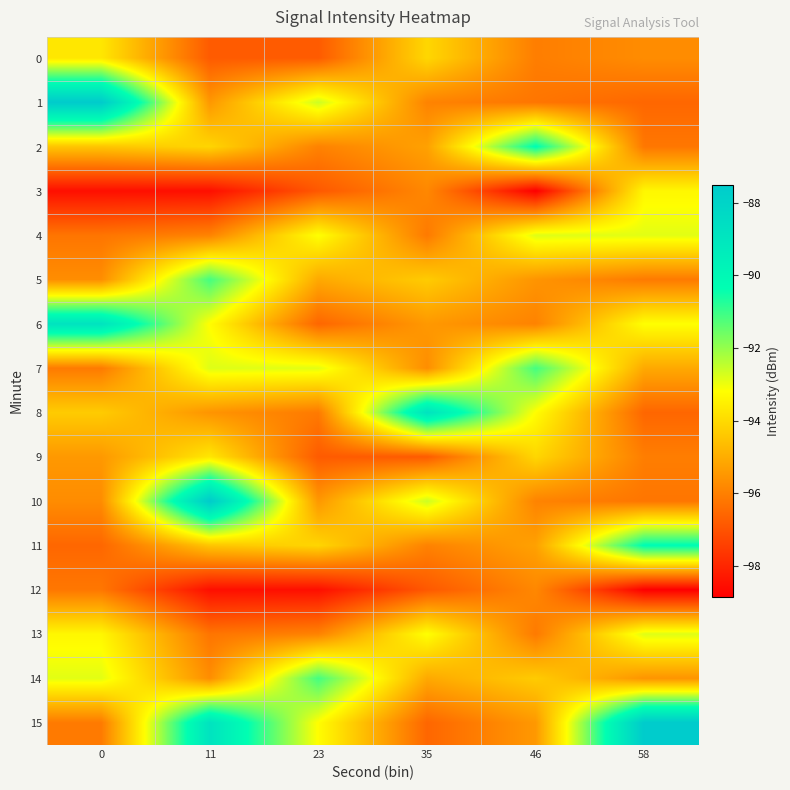

How many data points does each series have?

6